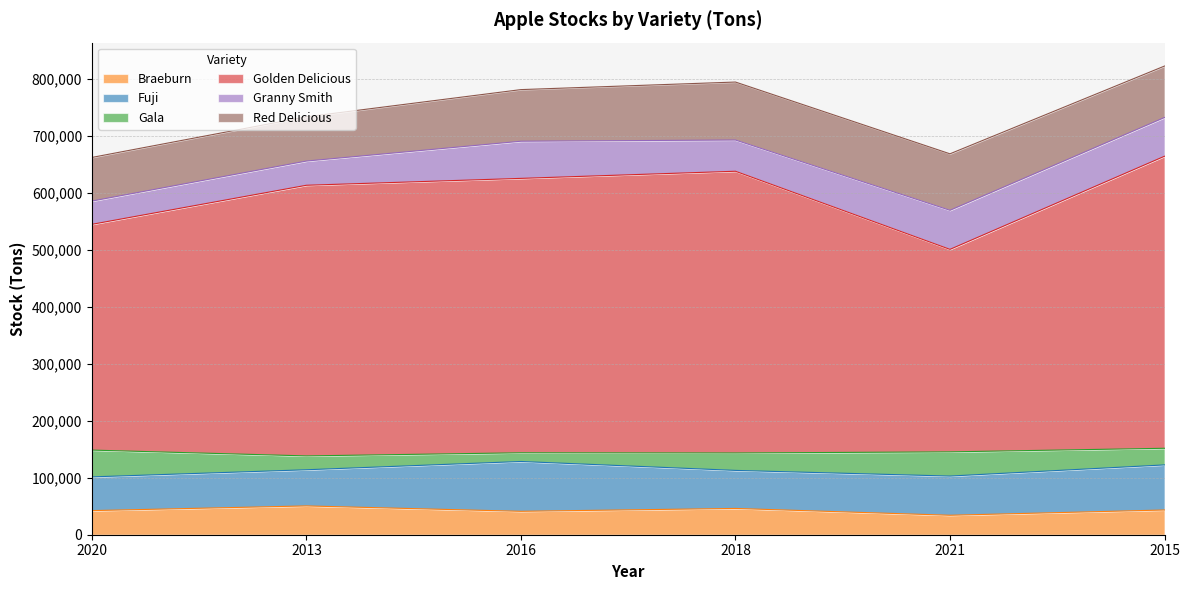

What is the difference between the highest and lowest values at 2016?

466392.8